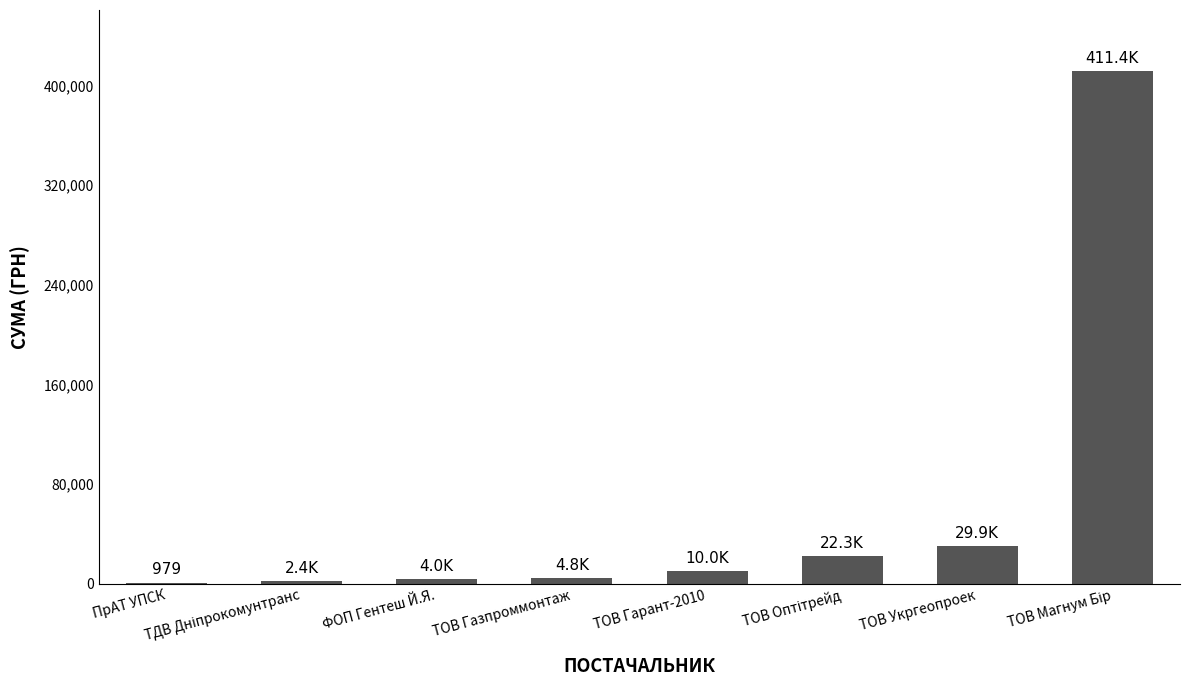

What is the sum of the values at ФОП Гентеш Й.Я. and ТОВ Газпроммонтаж?

8757.0